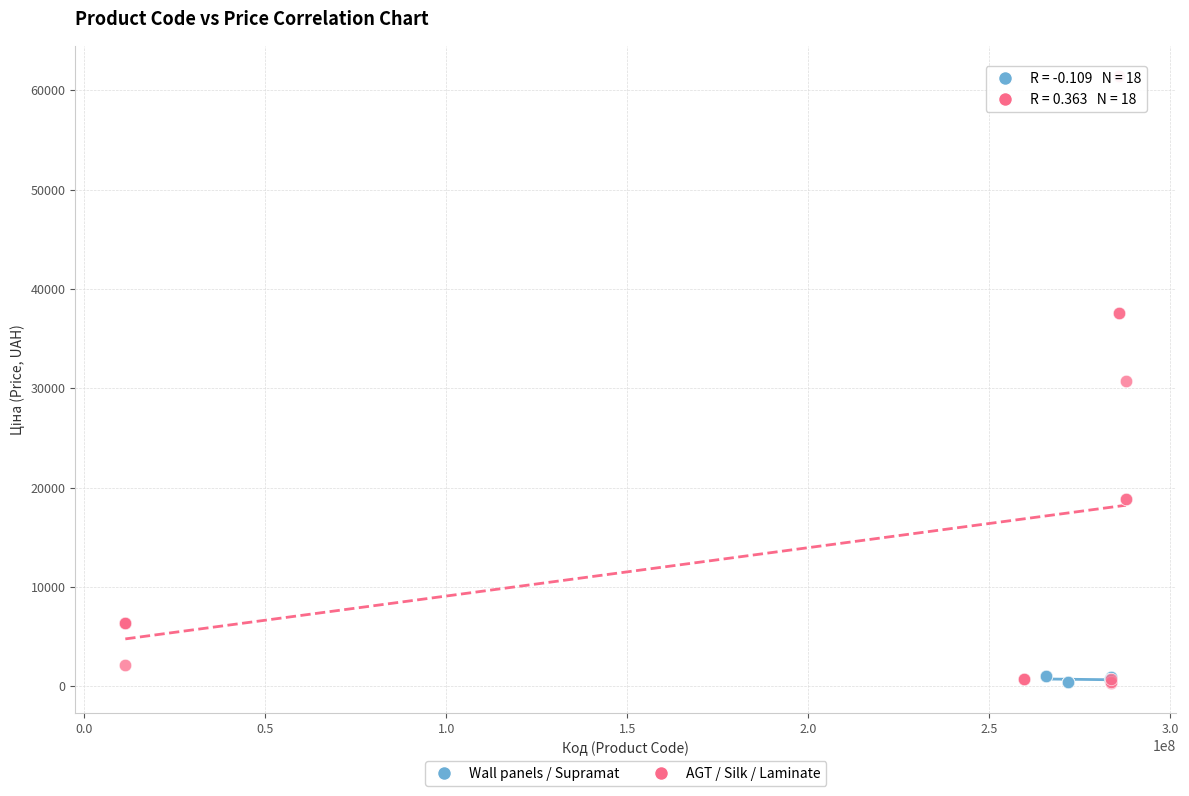

Which series has the largest Y range (max minus min)?

AGT / Silk / Laminate